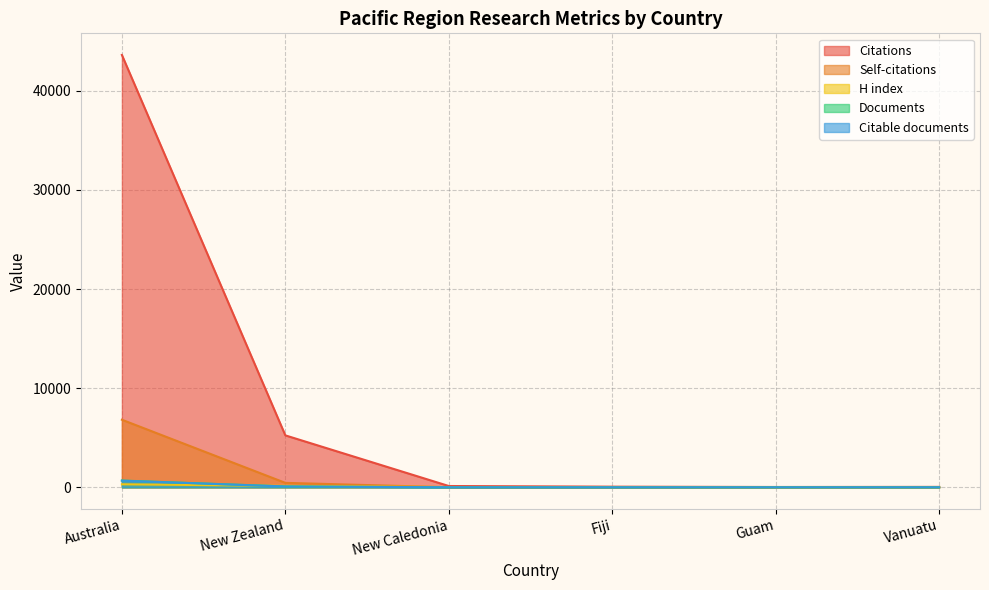

Reading left to right, what are all the values shown in this chart?

Citations: 43618	5240	131	65	33	43
Self-citations: 6818	449	7	6	0	6
H index: 305	143	27	23	6	4
Documents: 683	88	2	1	1	1
Citable documents: 670	84	2	1	1	1